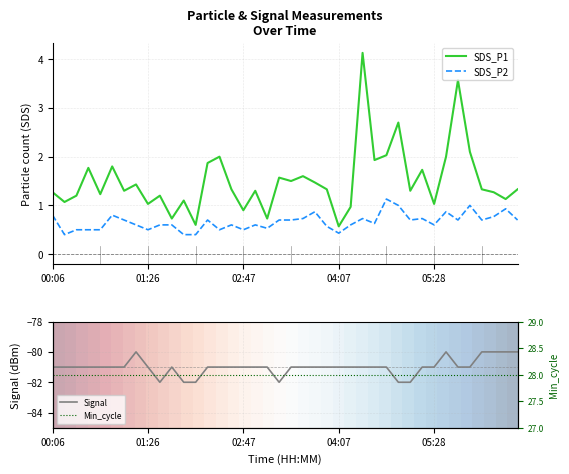

True or false: Min_cycle and SDS_P1 intersect in this chart.

False